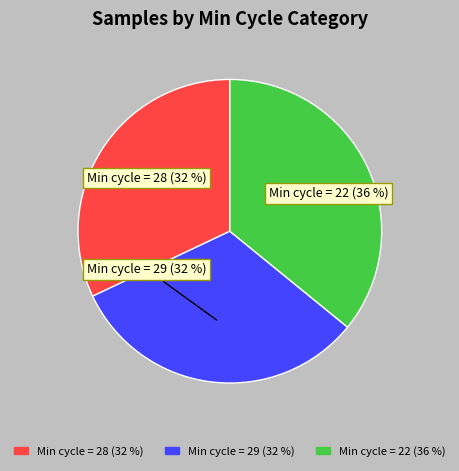

How many segments does this pie chart have?

3